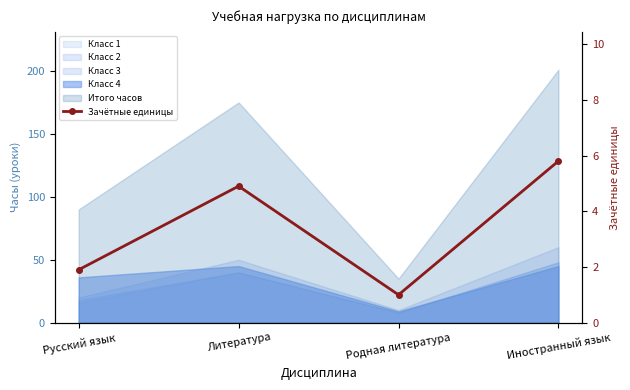

The chart shows a value of 2.7 at Литература. True or false?

False